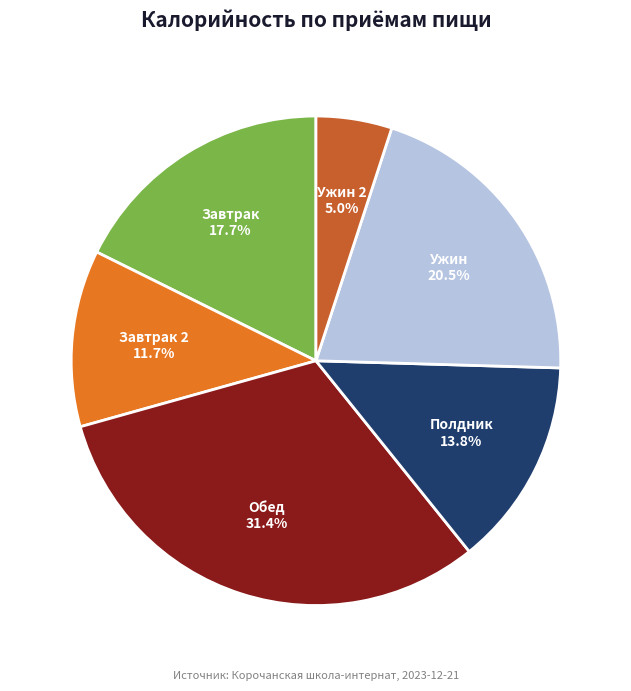

Is there any slice that represents more than half of the pie?

No